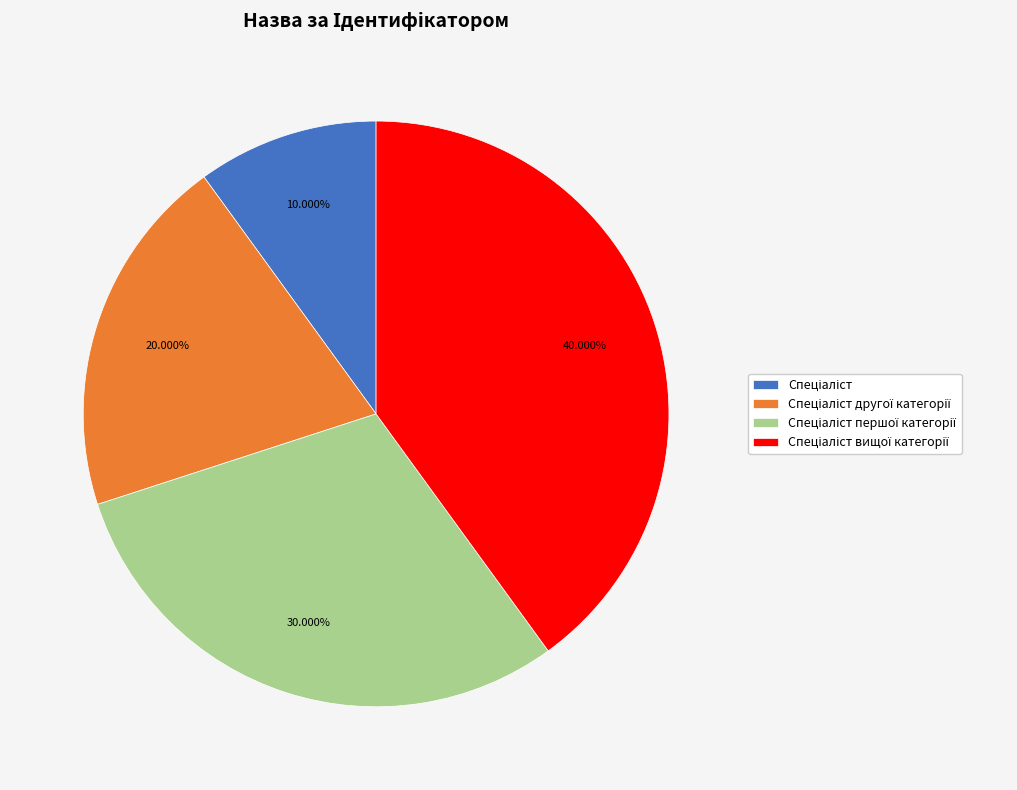

To the nearest percent, what is the difference between the largest and smallest slice percentages?

30%